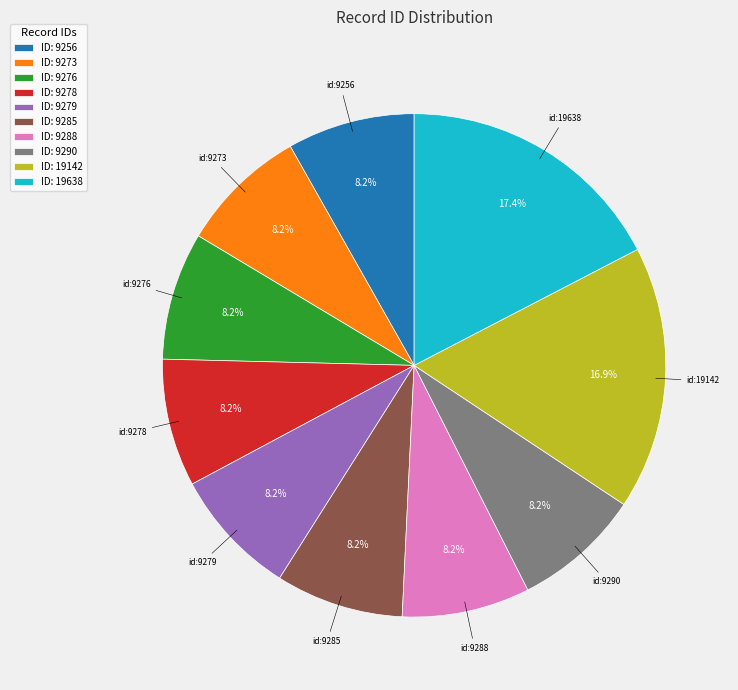

Between ID: 9279 and ID: 19638, which is larger?

ID: 19638